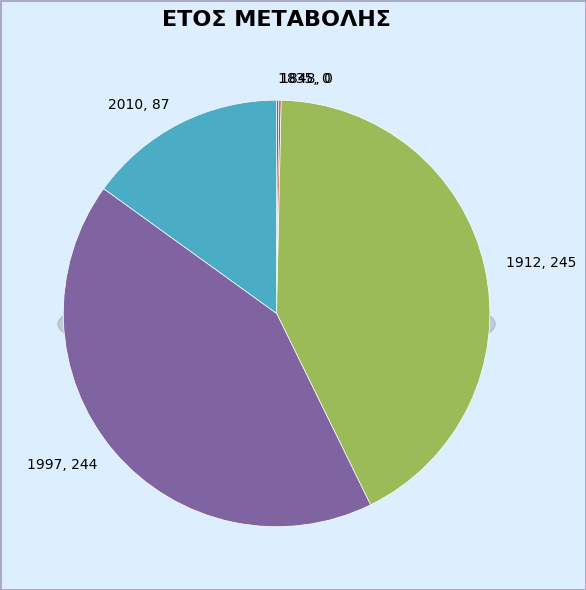

Is it true that 1997 is 42% of the pie?

True